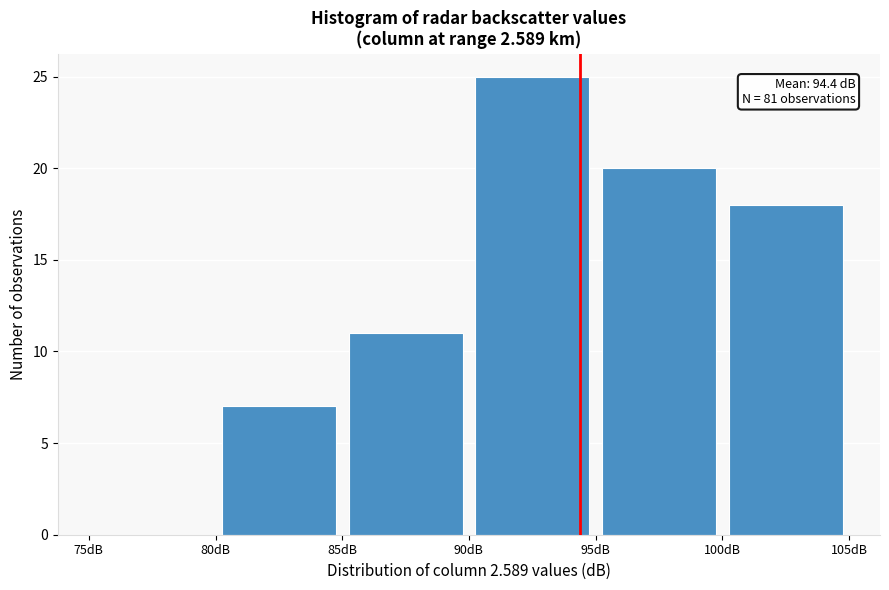

Over which range of the x-axis is the bar tallest?

90 to 95